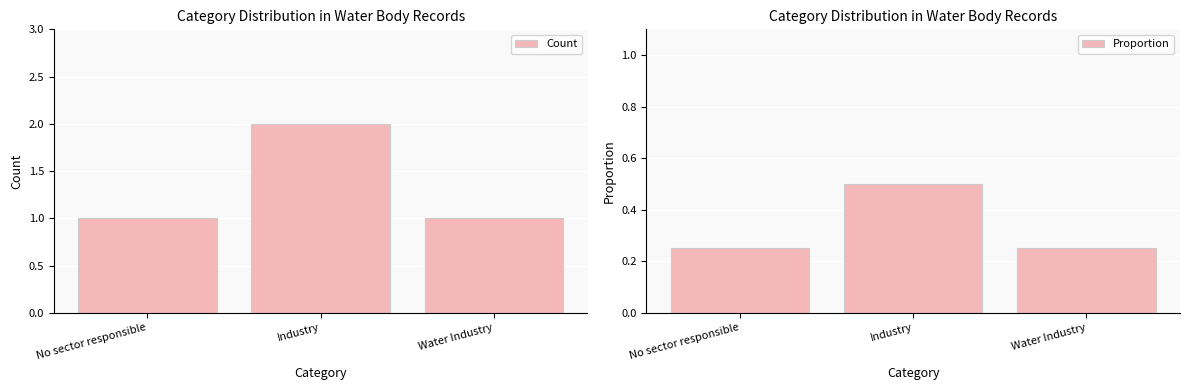

At which label does Count reach its peak?

Industry